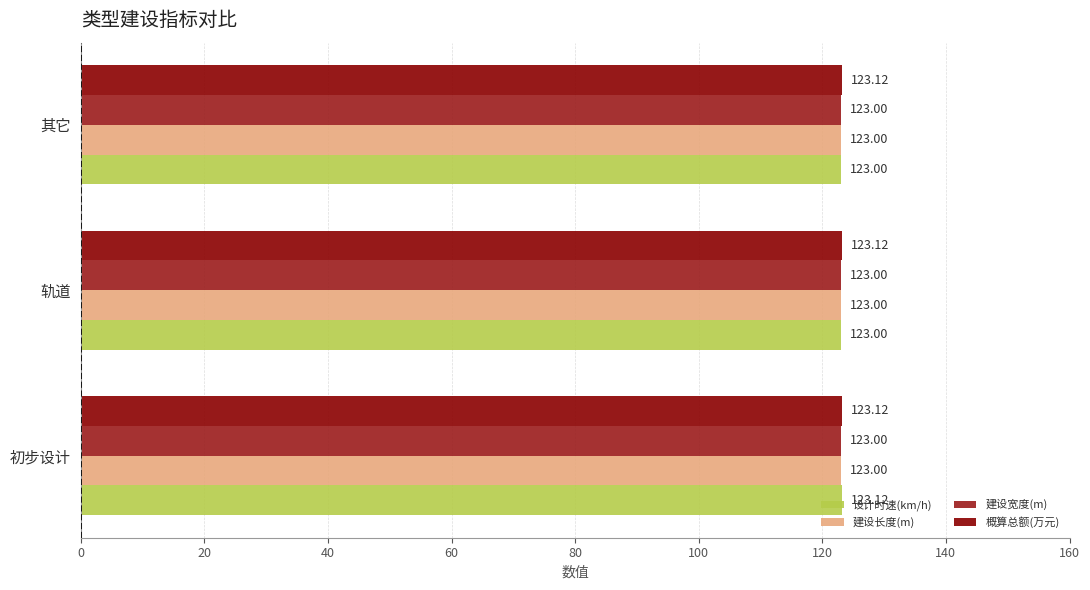

What is the sum of all 建设长度(m) values?

369.0